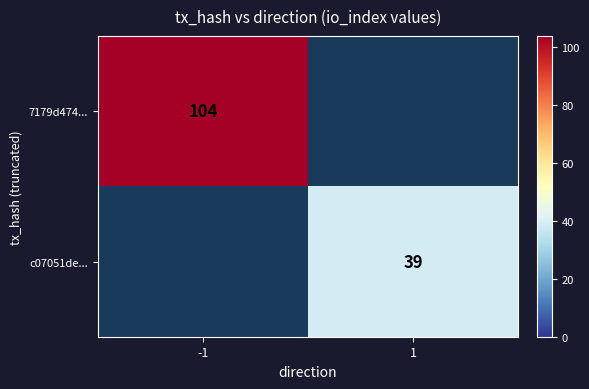

The value of c07051de... at 1 is 14.1. True or false?

False